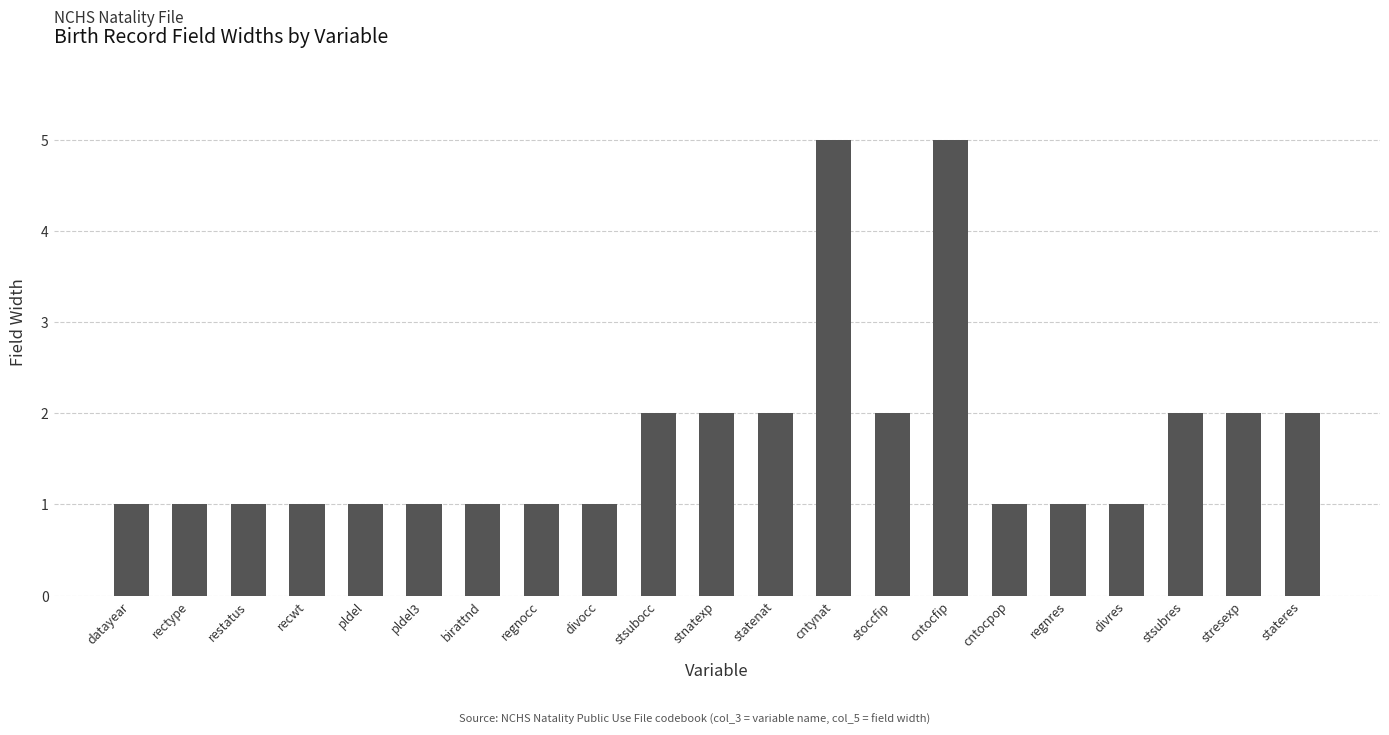

What is the approximate value at cntocfip?

5